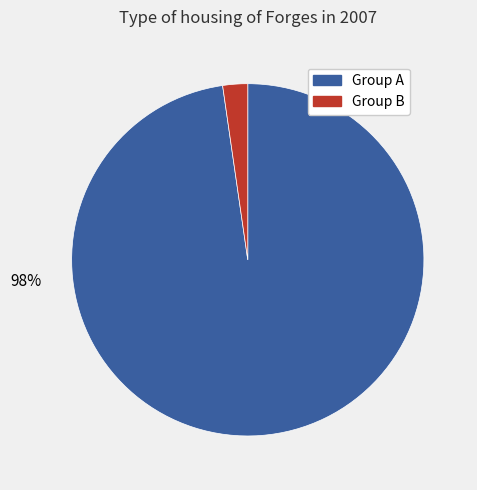

To the nearest percent, what is the average slice percentage?

50%